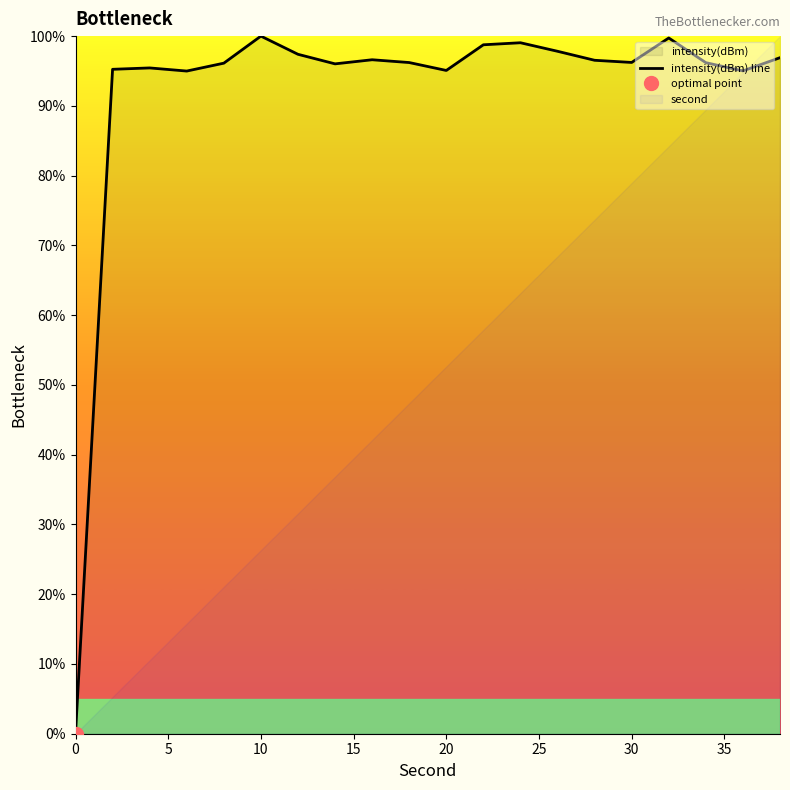

What is the highest value of the intensity(dBm) line series?

100.0